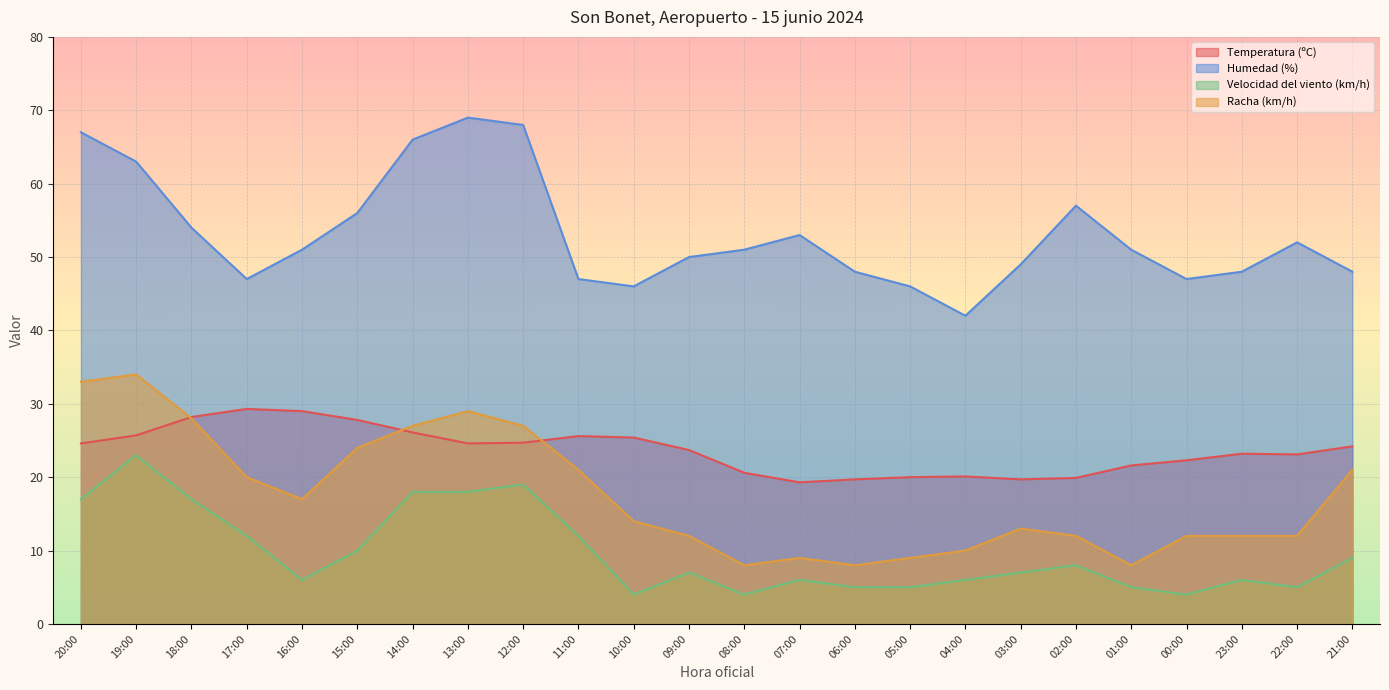

Reading right to left, list all the values displayed in this chart.

Temperatura (ºC): 21:00=24.2	22:00=23.1	23:00=23.2	00:00=22.3	01:00=21.6	02:00=19.9	03:00=19.7	04:00=20.1	05:00=20.0	06:00=19.7	07:00=19.3	08:00=20.6	09:00=23.7	10:00=25.4	11:00=25.6	12:00=24.7	13:00=24.6	14:00=26.1	15:00=27.8	16:00=29.0	17:00=29.3	18:00=28.2	19:00=25.7	20:00=24.6
Humedad (%): 21:00=48.0	22:00=52.0	23:00=48.0	00:00=47.0	01:00=51.0	02:00=57.0	03:00=49.0	04:00=42.0	05:00=46.0	06:00=48.0	07:00=53.0	08:00=51.0	09:00=50.0	10:00=46.0	11:00=47.0	12:00=68.0	13:00=69.0	14:00=66.0	15:00=56.0	16:00=51.0	17:00=47.0	18:00=54.0	19:00=63.0	20:00=67.0
Velocidad del viento (km/h): 21:00=9.0	22:00=5.0	23:00=6.0	00:00=4.0	01:00=5.0	02:00=8.0	03:00=7.0	04:00=6.0	05:00=5.0	06:00=5.0	07:00=6.0	08:00=4.0	09:00=7.0	10:00=4.0	11:00=12.0	12:00=19.0	13:00=18.0	14:00=18.0	15:00=10.0	16:00=6.0	17:00=12.0	18:00=17.0	19:00=23.0	20:00=17.0
Racha (km/h): 21:00=21.0	22:00=12.0	23:00=12.0	00:00=12.0	01:00=8.0	02:00=12.0	03:00=13.0	04:00=10.0	05:00=9.0	06:00=8.0	07:00=9.0	08:00=8.0	09:00=12.0	10:00=14.0	11:00=21.0	12:00=27.0	13:00=29.0	14:00=27.0	15:00=24.0	16:00=17.0	17:00=20.0	18:00=28.0	19:00=34.0	20:00=33.0